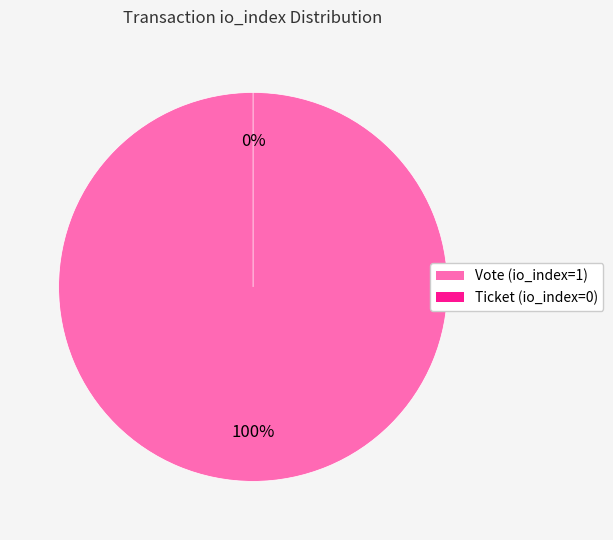

Between Ticket (io_index=0) and Vote (io_index=1), which is larger?

Vote (io_index=1)